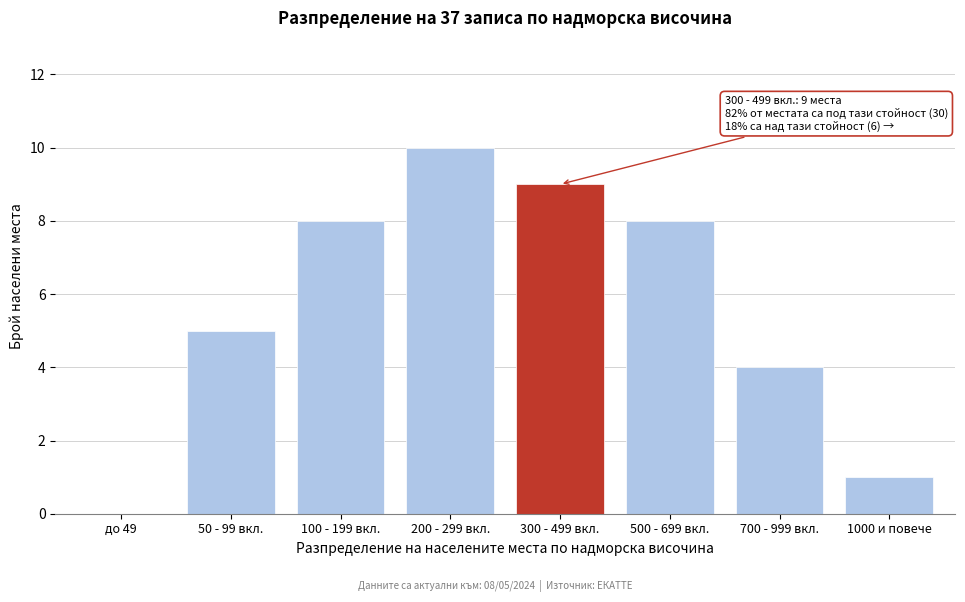

Reading left to right, list all the values displayed in this chart.

до 49=0	50 - 99 вкл.=5	100 - 199 вкл.=8	200 - 299 вкл.=10	300 - 499 вкл.=9	500 - 699 вкл.=8	700 - 999 вкл.=4	1000 и повече=1